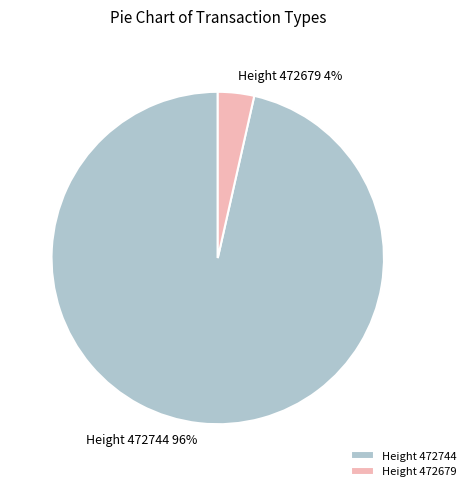

Count the number of slices in the pie.

2